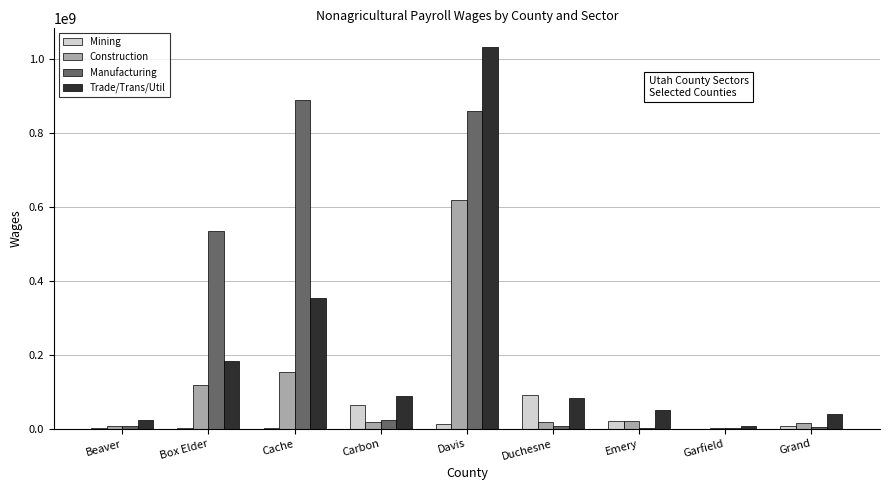

Between Davis and Emery, which series saw the biggest shift?

Trade/Trans/Util